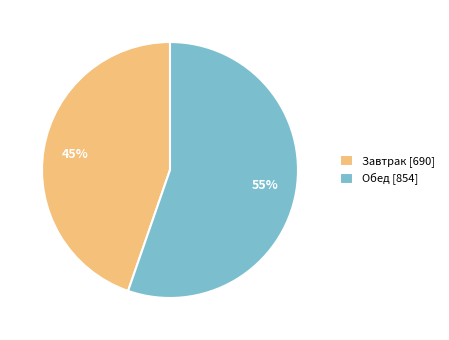

Count the number of slices in the pie.

2